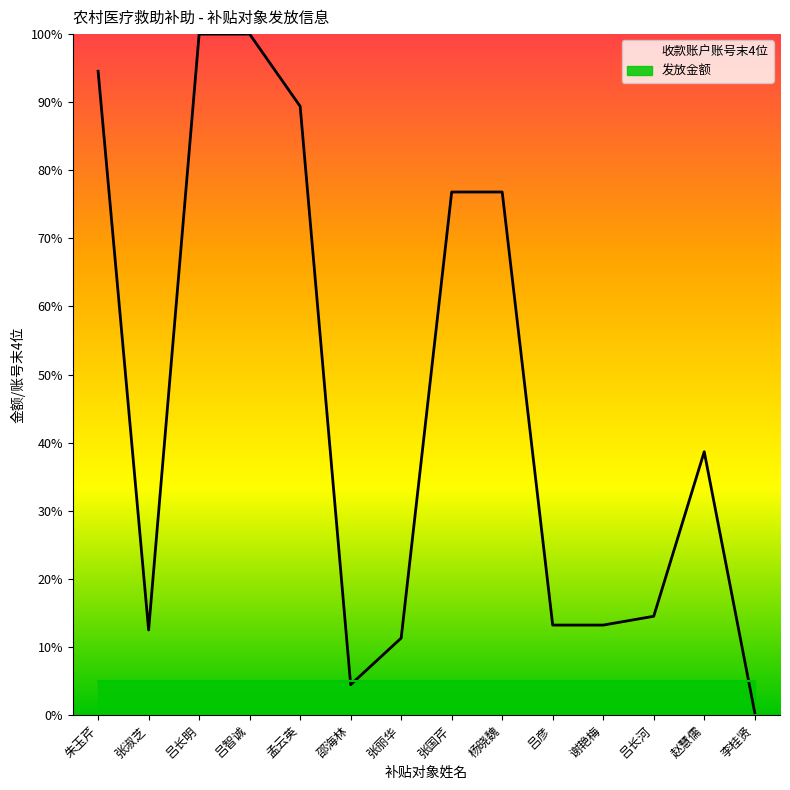

What is the value of the 12th point from the left?

14.5